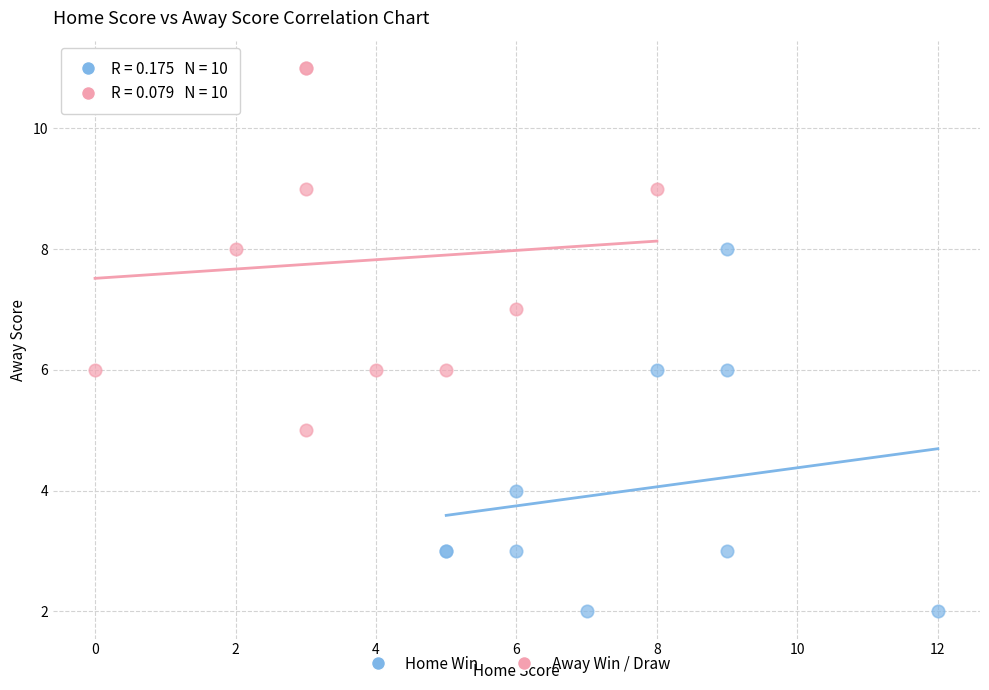

Which series reaches the maximum Y coordinate?

Away Win / Draw